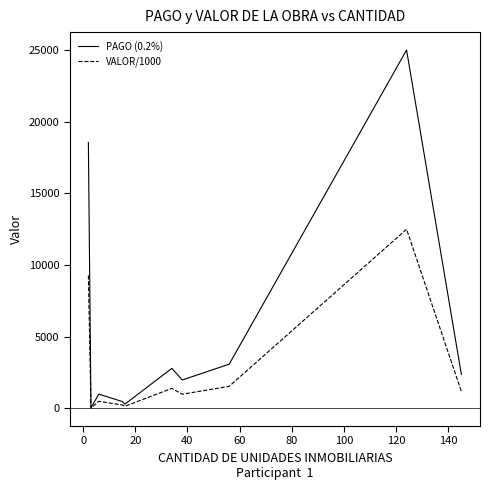

Rank the series by their average value, from lowest to highest.

VALOR/1000, PAGO (0.2%)